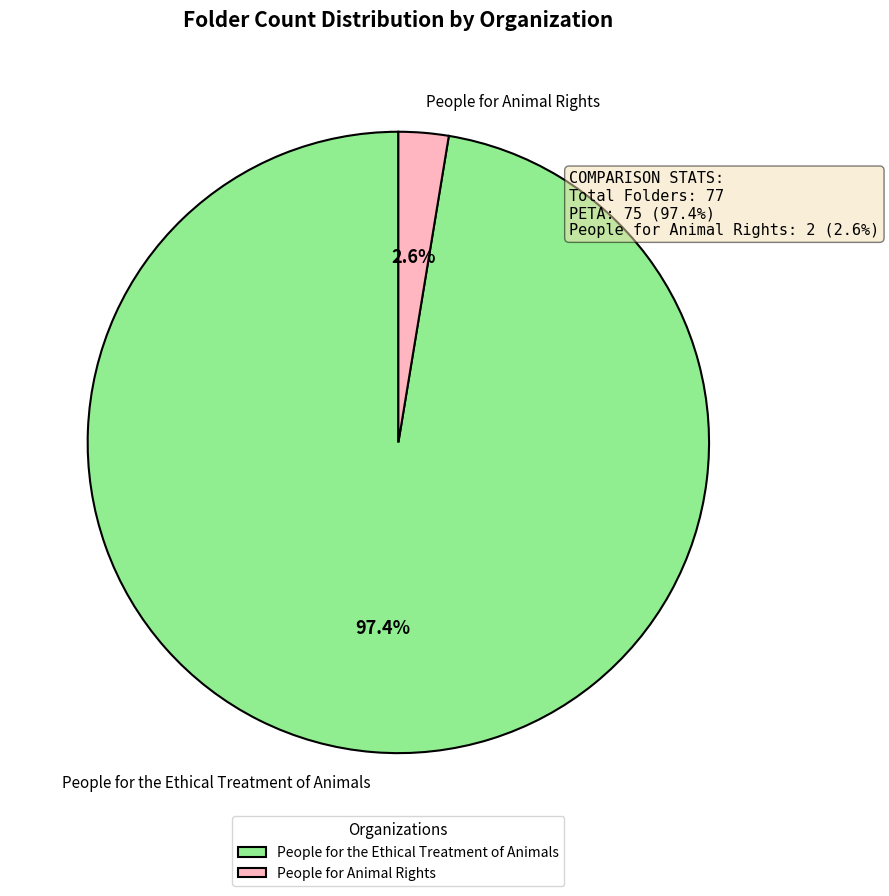

Which category has the smallest portion of the pie?

People for Animal Rights